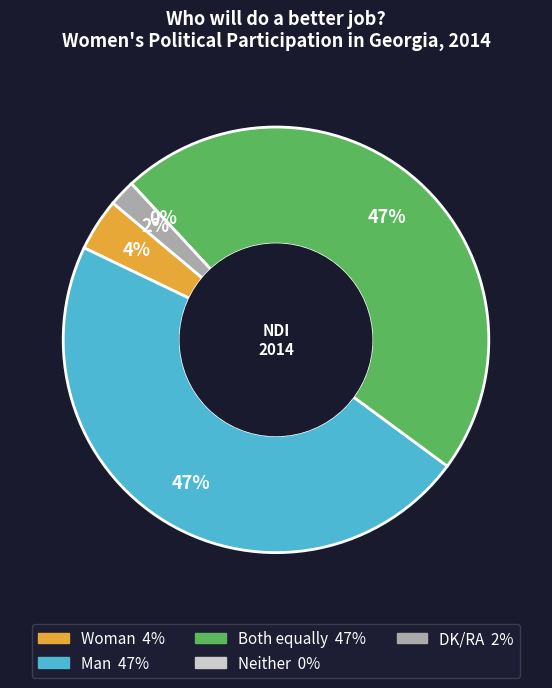

To the nearest percent, what is the average slice percentage?

20%